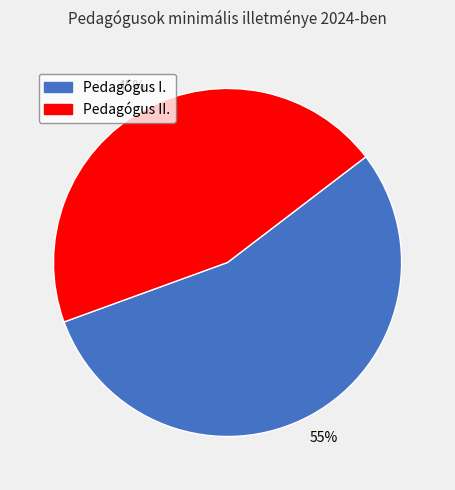

To the nearest percent, what is the difference between the largest and smallest slice percentages?

10%